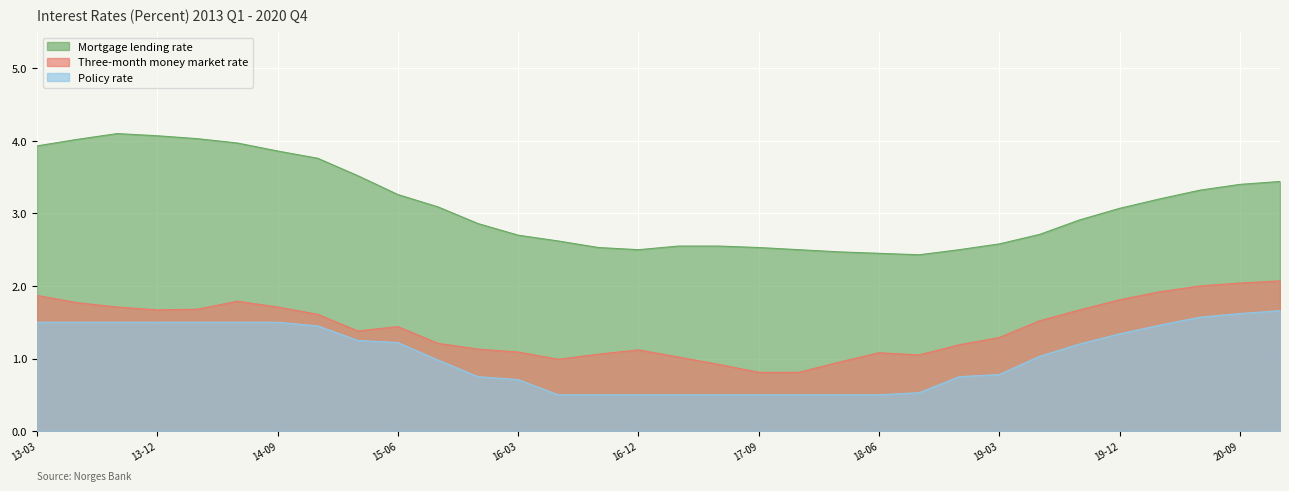

At which label is Policy rate closest to 1?

2015-09-30